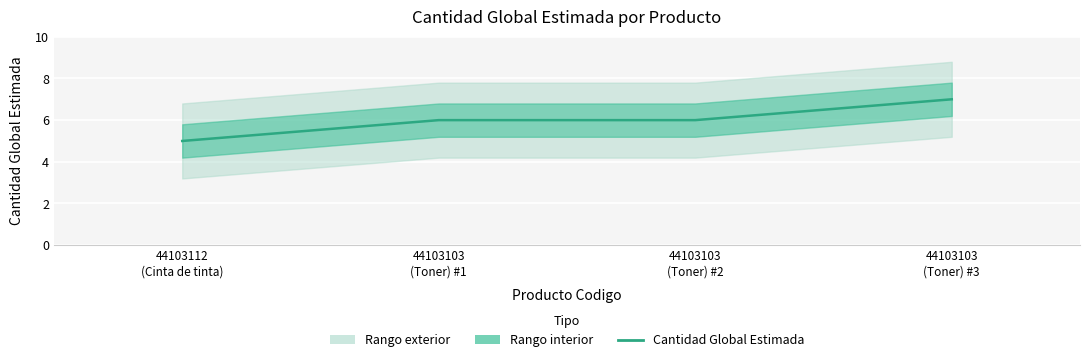

How many distinct data groups are displayed?

1